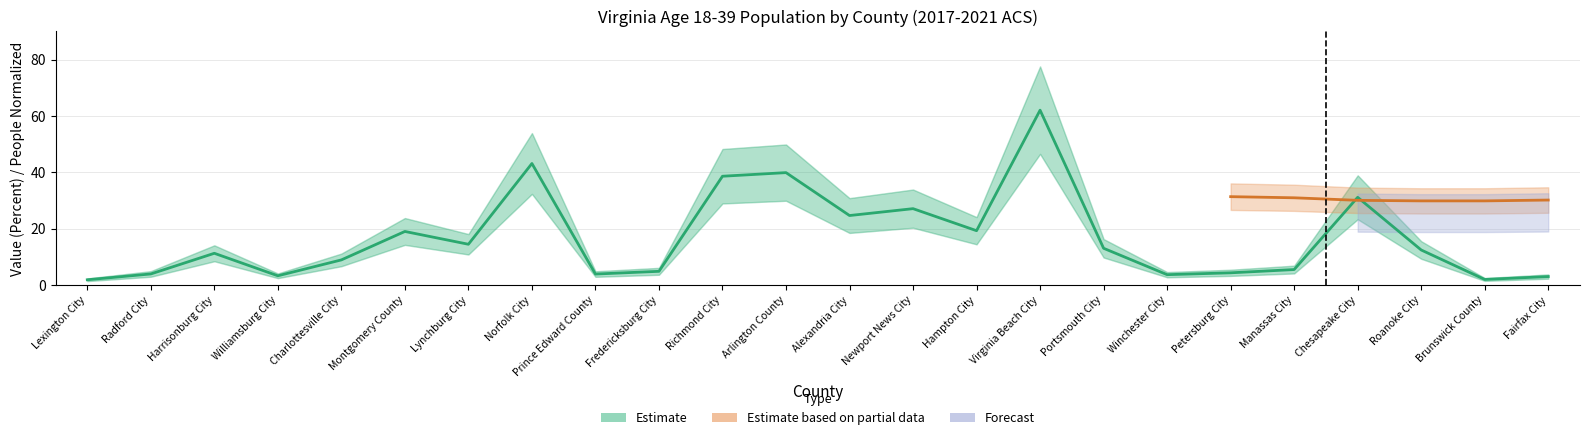

How many data points are less than 12?

12